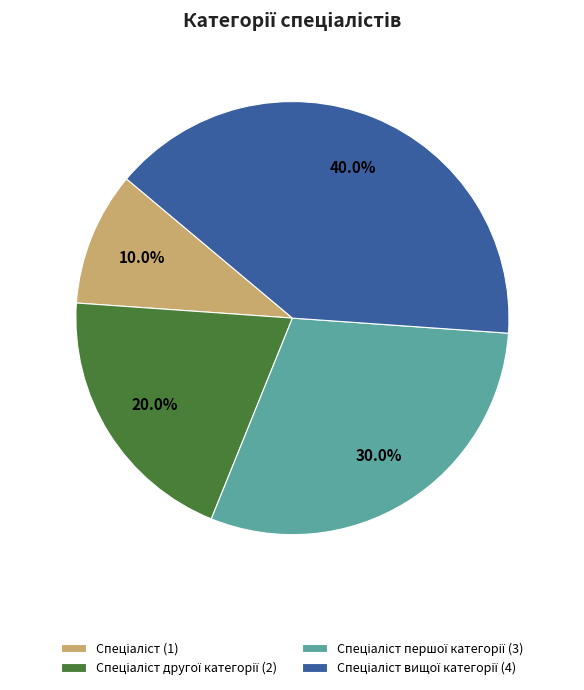

Count the number of slices in the pie.

4